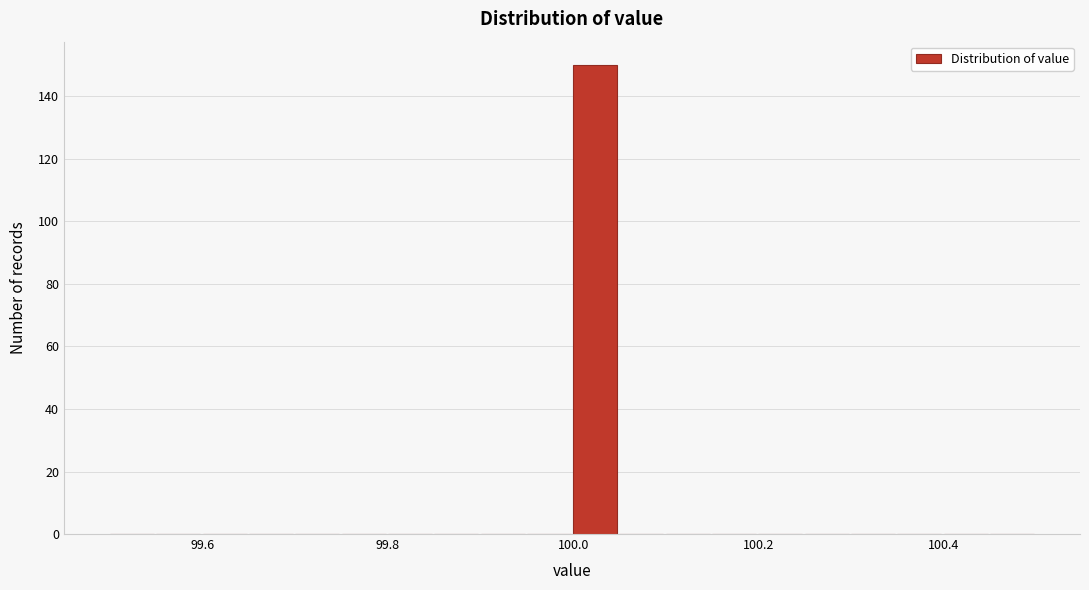

Read against the x-axis, roughly where is the centre of the tallest bar?

100.02